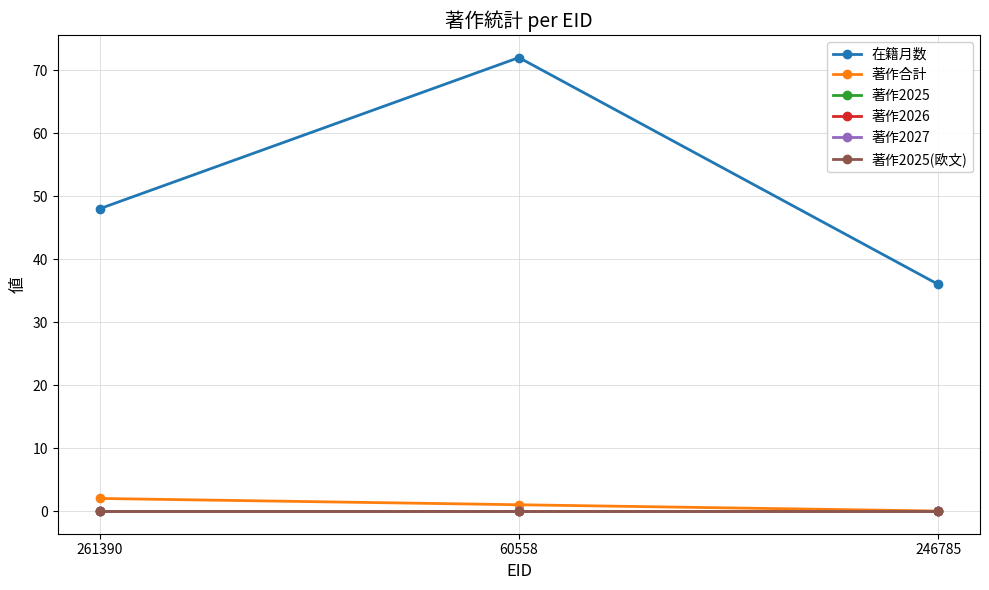

Does the chart have visible grid lines?

Yes